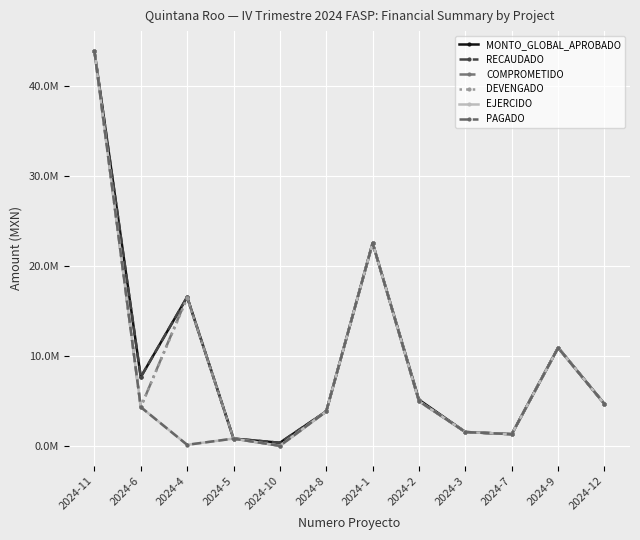

Reading right to left, list all the values displayed in this chart.

MONTO_GLOBAL_APROBADO: 2024-12=4668128.8	2024-9=10930517.7	2024-7=1317862.9	2024-3=1560000.0	2024-2=5140217.4	2024-1=22550570.1	2024-8=3850000.0	2024-10=365095.0	2024-5=826844.5	2024-4=16547733.6	2024-6=7657358.0	2024-11=43886598.4
RECAUDADO: 2024-12=4668128.8	2024-9=10930517.7	2024-7=1317862.9	2024-3=1560000.0	2024-2=4984312.7	2024-1=22550302.0	2024-8=3850000.0	2024-10=365095.0	2024-5=826844.5	2024-4=16547733.6	2024-6=7657358.0	2024-11=43886598.4
COMPROMETIDO: 2024-12=4668128.8	2024-9=10909925.3	2024-7=1315950.4	2024-3=1558900.8	2024-2=4979946.9	2024-1=22543273.9	2024-8=3847546.0	2024-10=24940.0	2024-5=826476.8	2024-4=16547733.6	2024-6=4325477.6	2024-11=43886595.6
DEVENGADO: 2024-12=4668128.8	2024-9=10909925.3	2024-7=1315950.4	2024-3=1558900.8	2024-2=4979946.9	2024-1=22543273.9	2024-8=3847546.0	2024-10=24940.0	2024-5=826476.8	2024-4=16411712.8	2024-6=4325477.6	2024-11=43886595.6
EJERCIDO: 2024-12=4668128.8	2024-9=10909925.3	2024-7=1315950.4	2024-3=1558900.8	2024-2=4979946.9	2024-1=22543273.9	2024-8=3847333.5	2024-10=24940.0	2024-5=826476.8	2024-4=136020.8	2024-6=4325477.6	2024-11=43886595.6
PAGADO: 2024-12=4668128.8	2024-9=10909925.3	2024-7=1315950.4	2024-3=1558900.8	2024-2=4979946.9	2024-1=22543273.9	2024-8=3847333.5	2024-10=24940.0	2024-5=826476.8	2024-4=136020.8	2024-6=4325477.6	2024-11=43886595.6